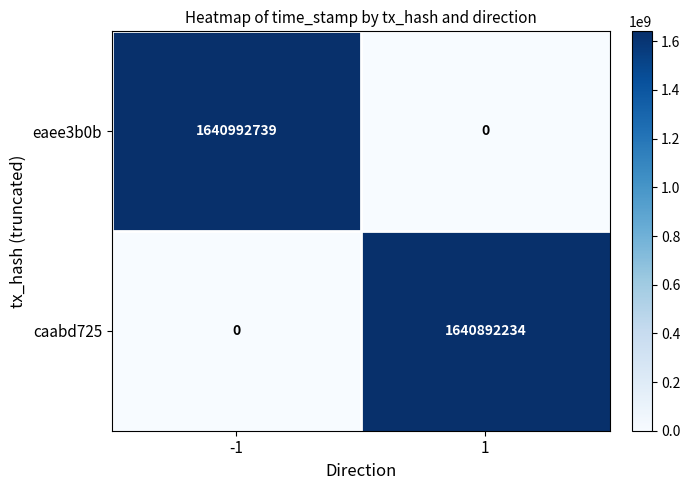

Count the number of categories in the chart.

2